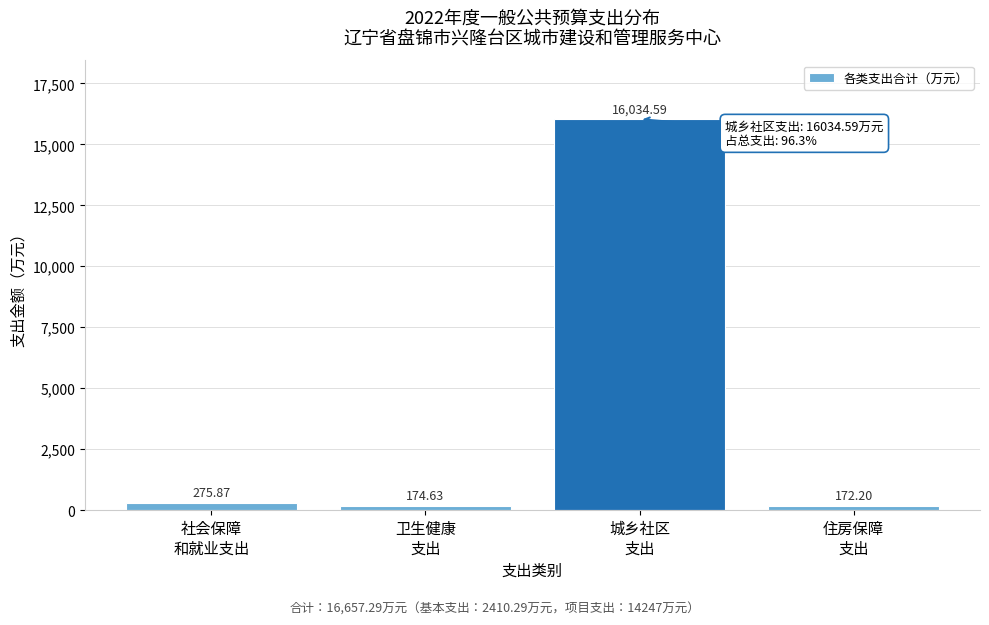

What is the average value?

4164.3